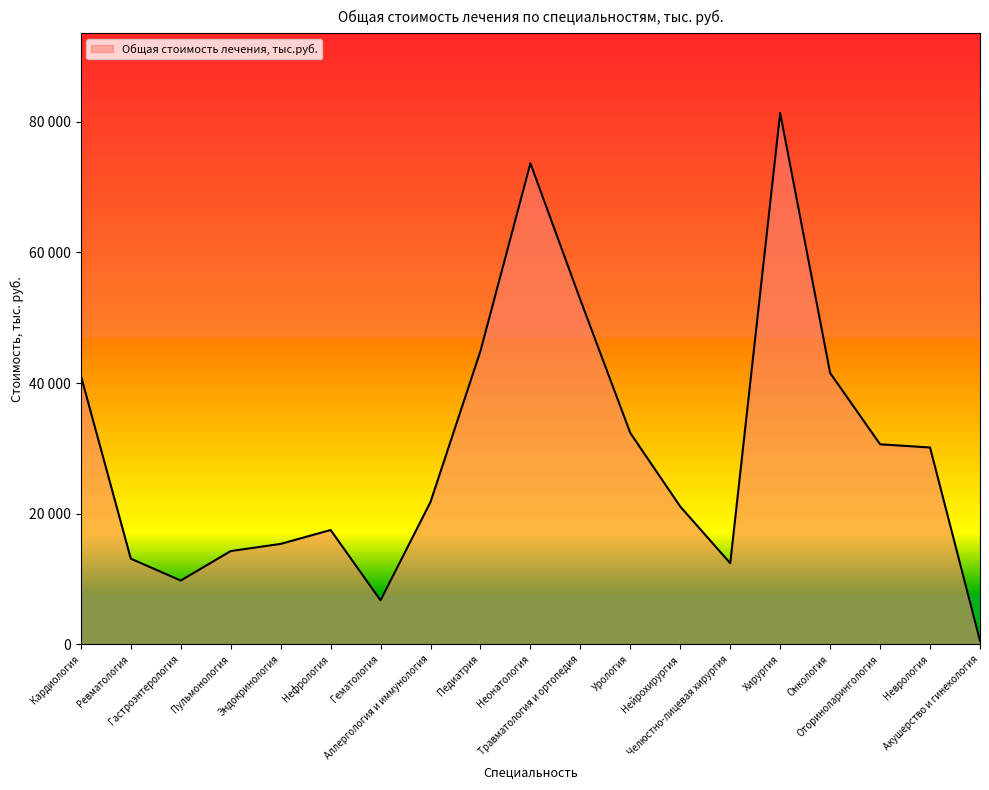

Reading left to right, what are all the values shown in this chart?

Кардиология=41144.2	Ревматология=13115.8	Гастроэнтерология=9761.5	Пульмонология=14277.5	Эндокринология=15375.5	Нефрология=17500.7	Гематология=6737.8	Аллергология и иммунология=21799.3	Педиатрия=44903.3	Неонатология=73637.0	Травматология и ортопедия=52732.6	Урология=32347.9	Нейрохирургия=21090.3	Челюстно-лицевая хирургия=12414.6	Хирургия=81338.7	Онкология=41540.2	Оториноларингология=30624.0	Неврология=30131.7	Акушерство и гинекология=547.1